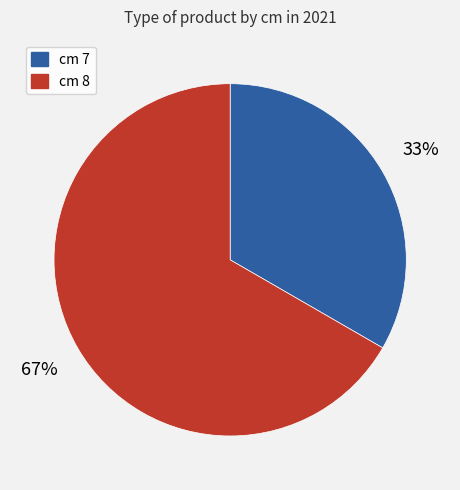

To the nearest percent, what percentage of the pie is cm 8?

67%